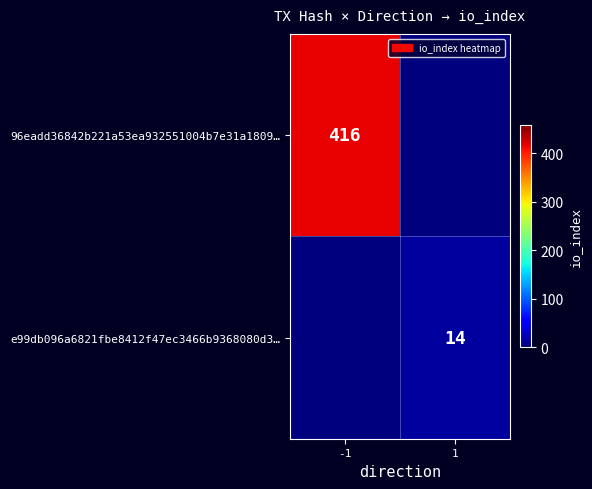

At how many categories does at least one series exceed 335?

1